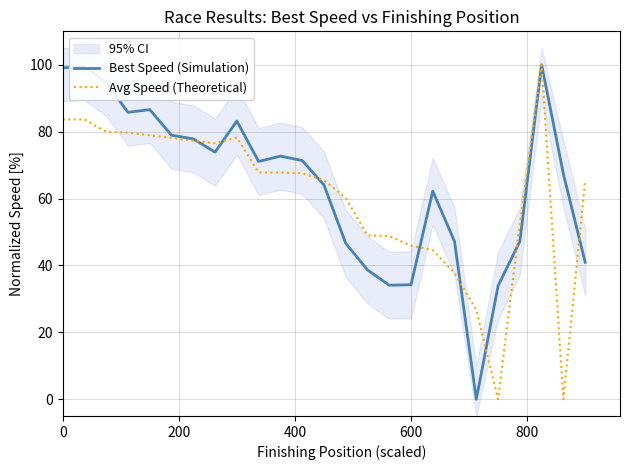

List the series in order of their overall mean, lowest first.

Avg Speed (Theoretical), Best Speed (Simulation)